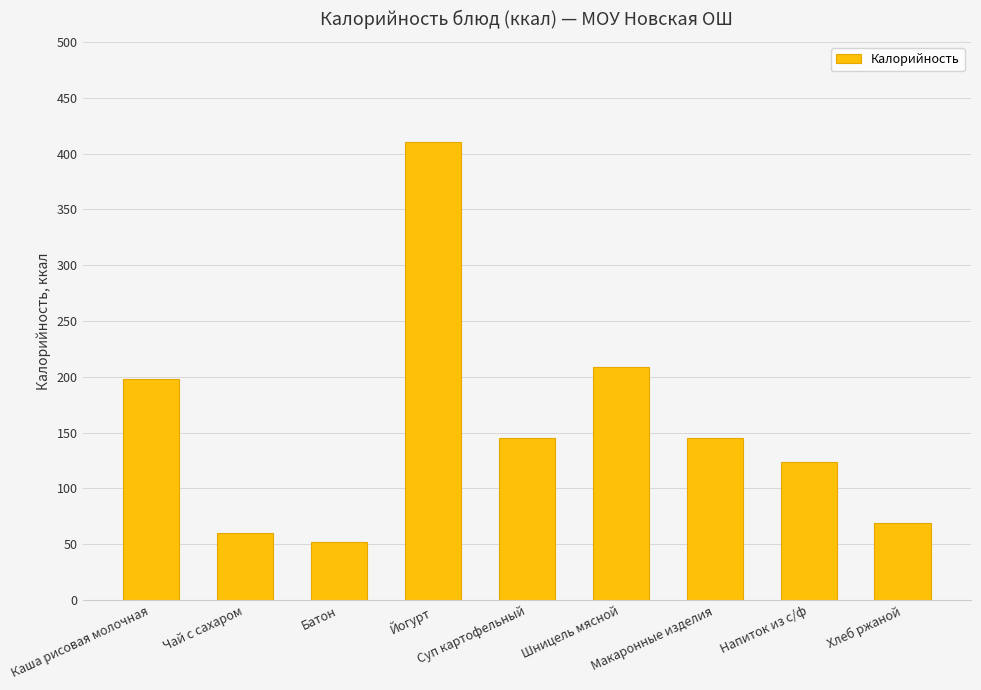

What is the value of the 9th bar from the left?

69.0